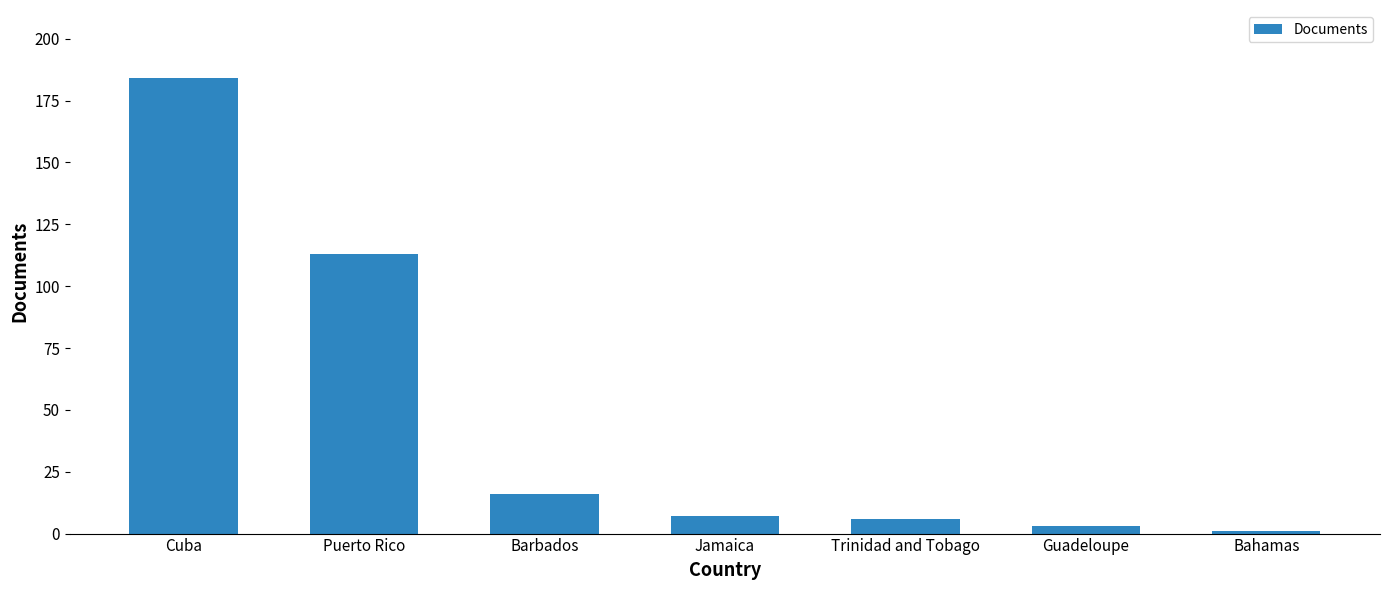

What is the label of the 7th bar from the right?

Cuba